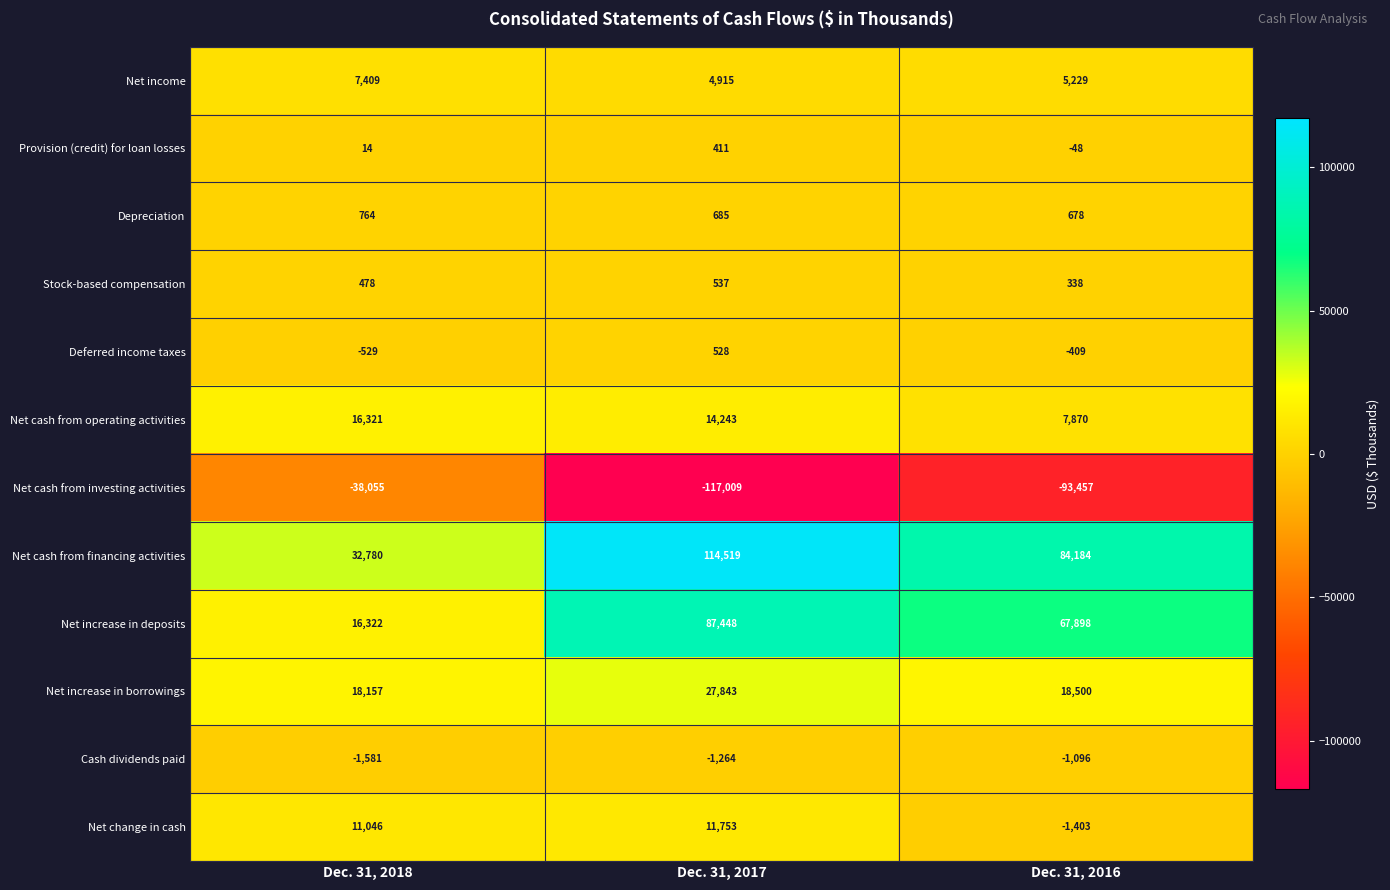

What is the difference between the highest and lowest values at Dec. 31, 2016?

177641